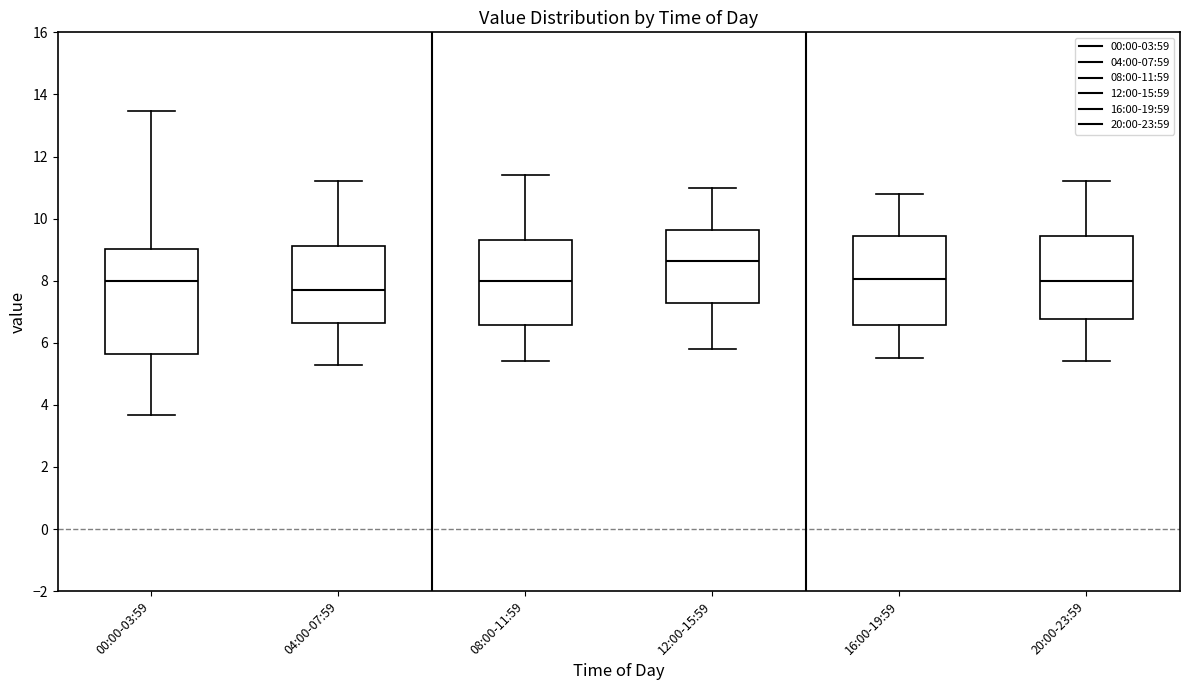

Which box has the lowest median line?

04:00-07:59